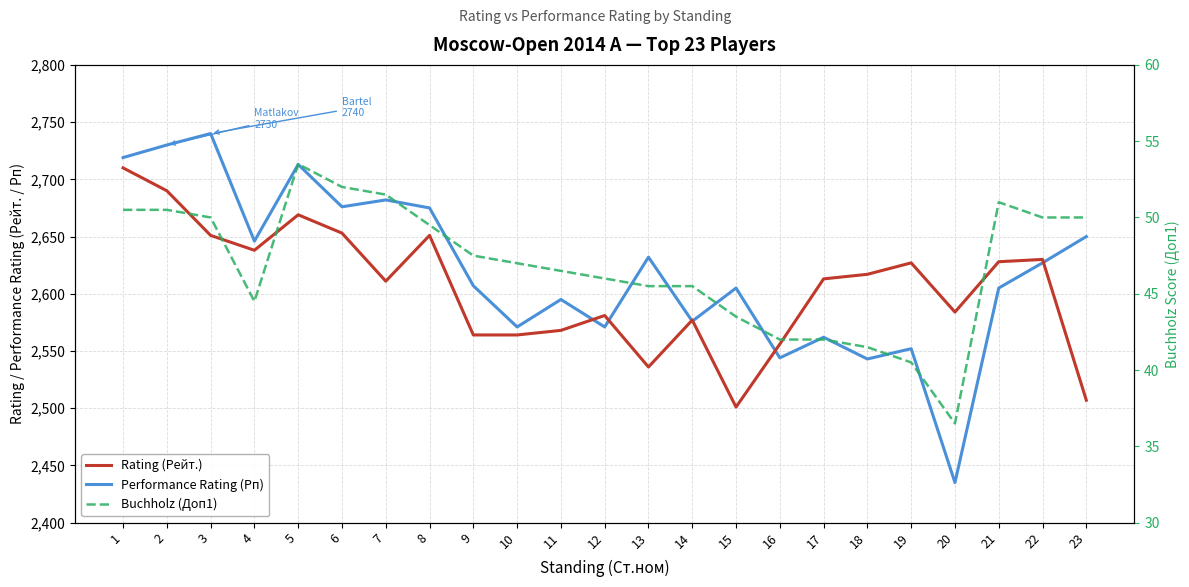

How many data points does each series have?

23